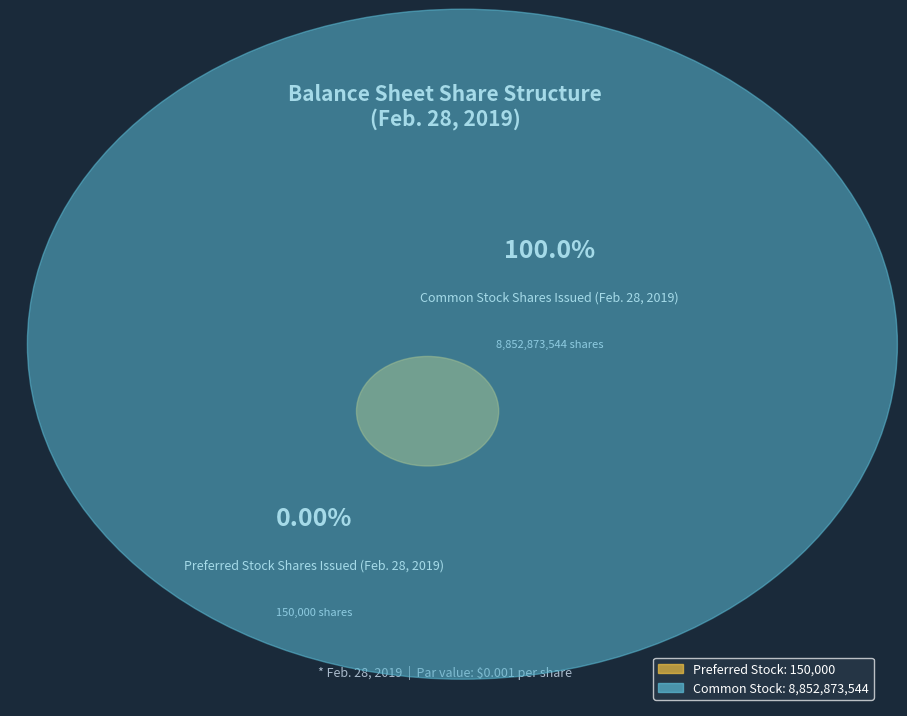

Which category has the smallest portion of the pie?

Preferred stock, shares issued